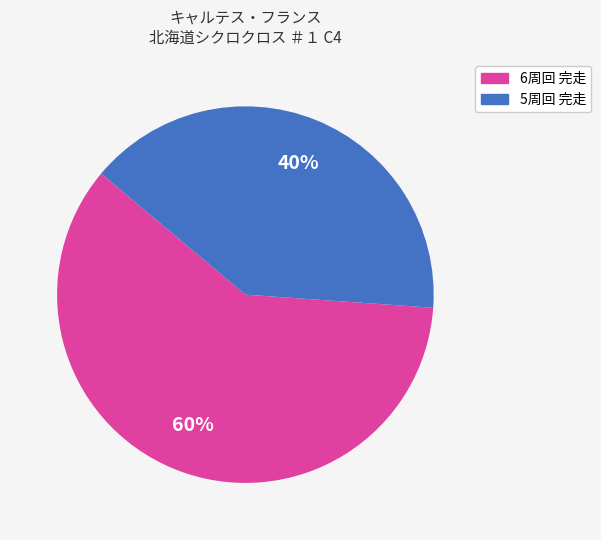

How many segments does this pie chart have?

2